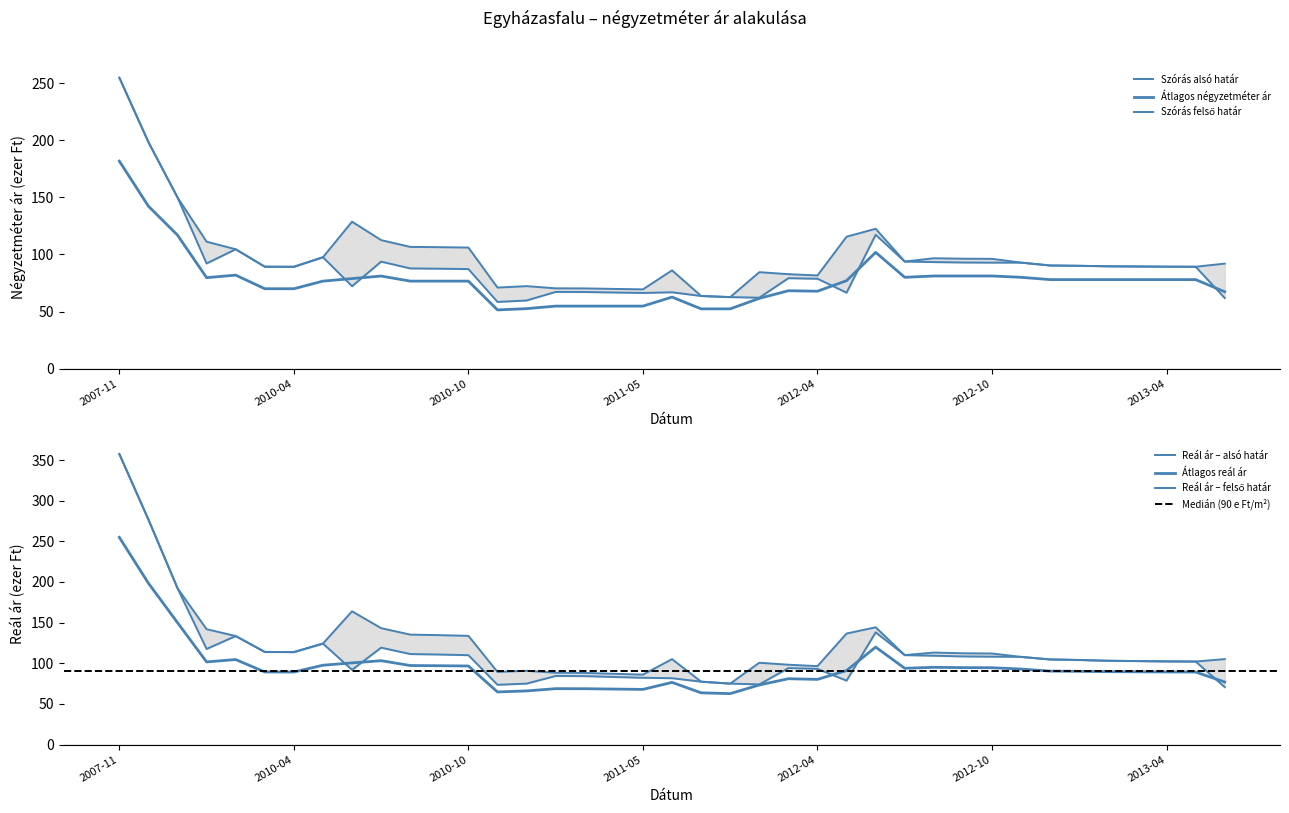

Where do Szórás alsó határ and Átlagos négyzetméter ár first cross each other?

2010-05 and 2010-06